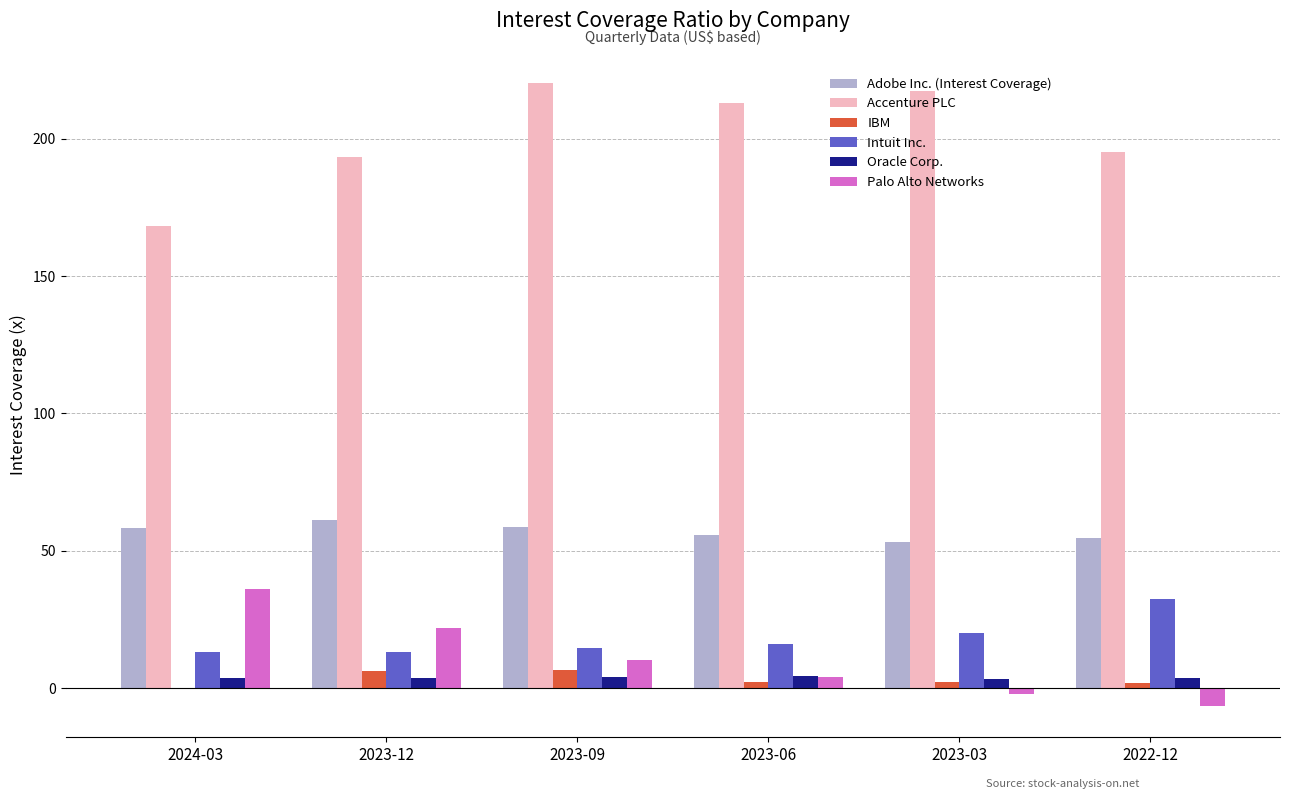

Which category has the highest value in the Palo Alto Networks series?

2024-03